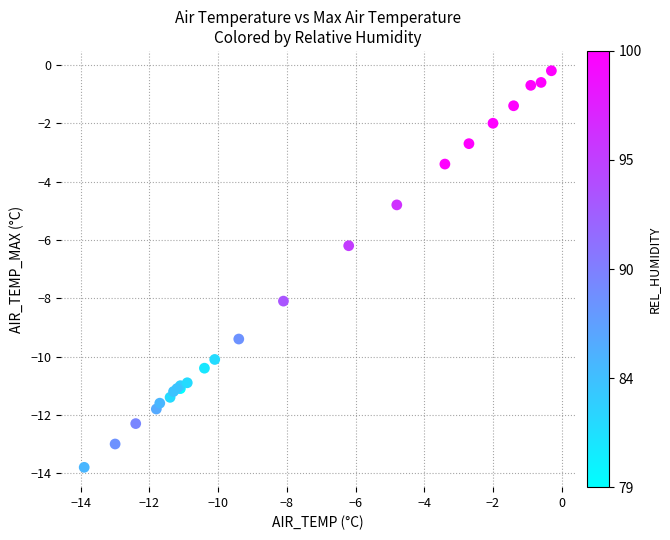

What Y value in the scatter plot is closest to -7?

-6.2